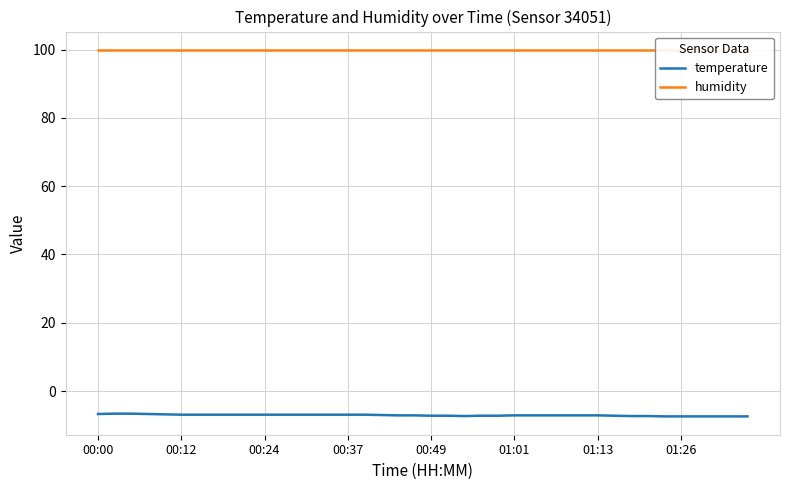

Count the temperature values in the range -7 to -6.

18